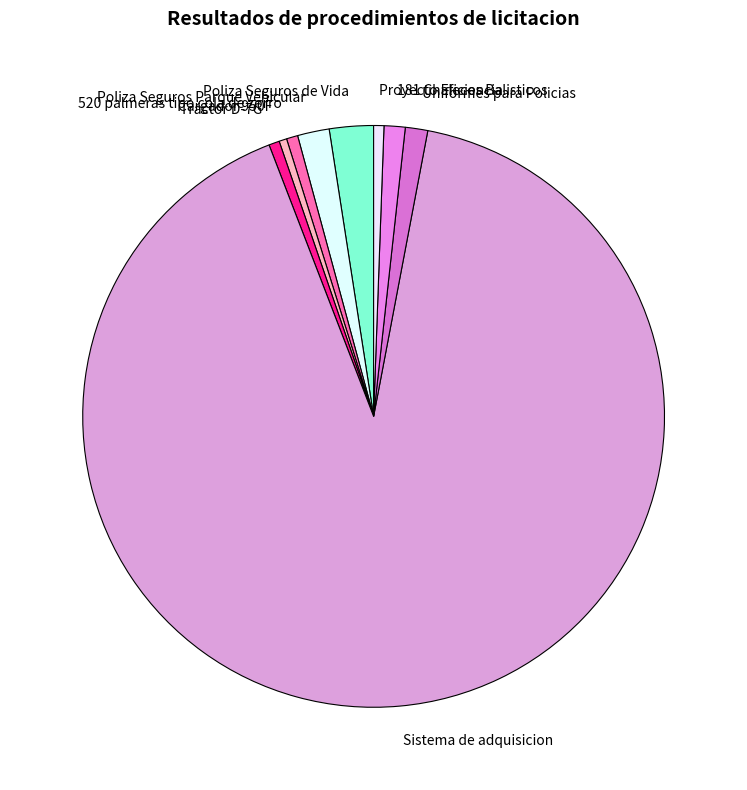

What is the largest slice in the pie chart?

Sistema de adquisicion